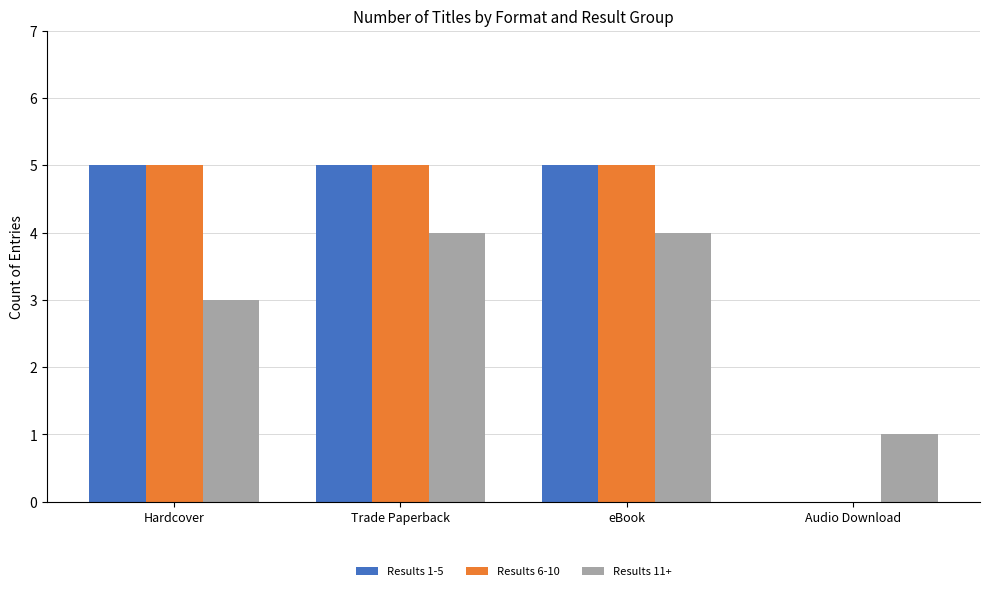

Is the value of Results 11+ at Audio Download greater than the value of Results 1-5 at Audio Download?

Yes